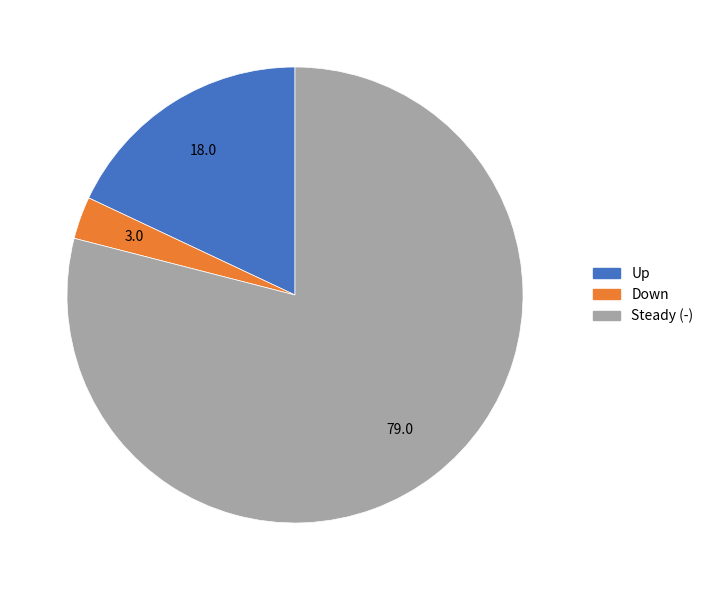

Which has a higher value, Down or Up?

Up